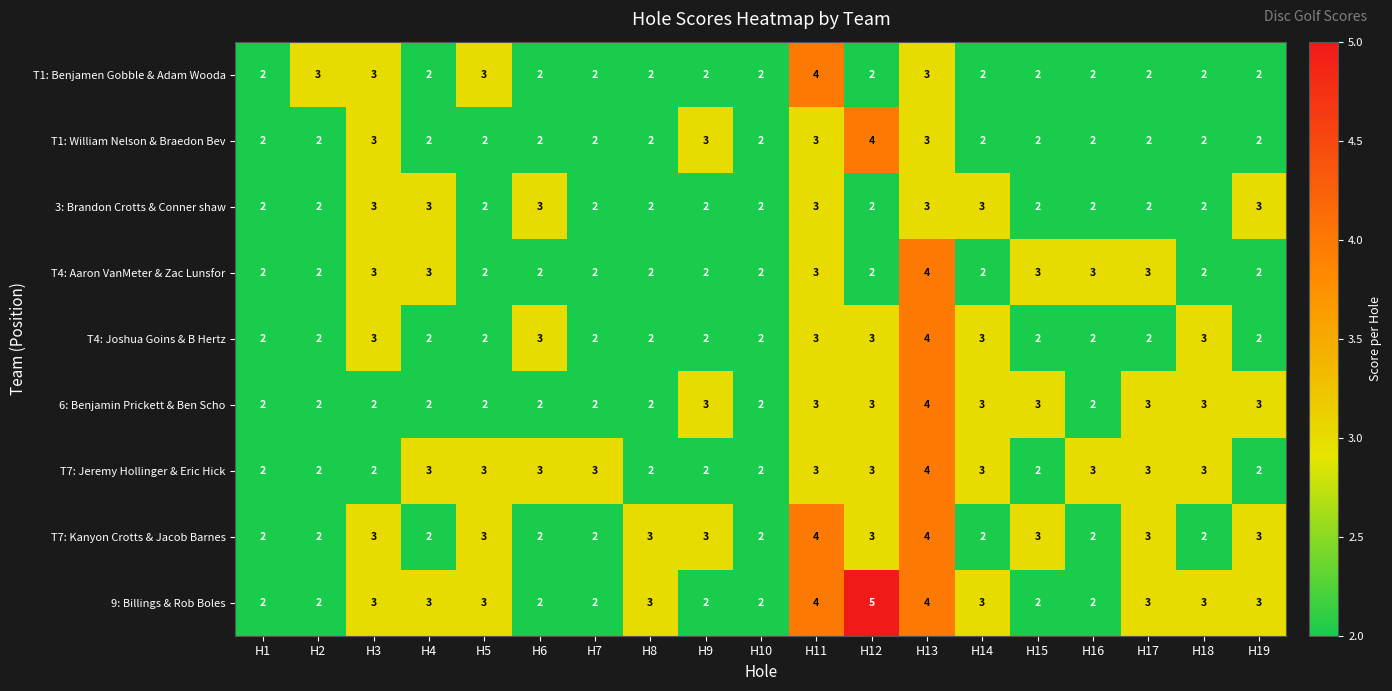

The value of T7: Jeremy Hollinger & Eric Hick at H10 is 2. True or false?

True